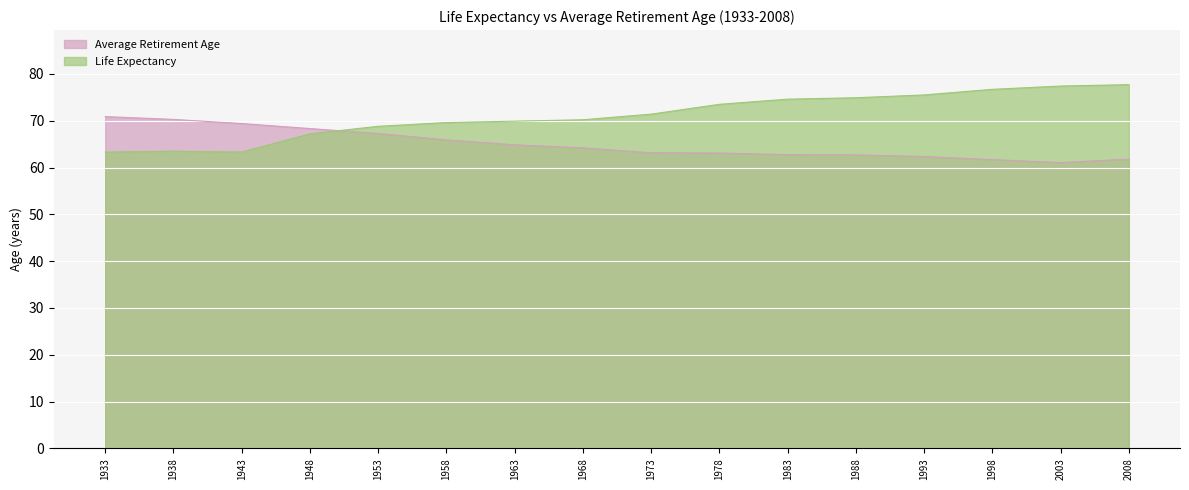

How many distinct data groups are displayed?

2